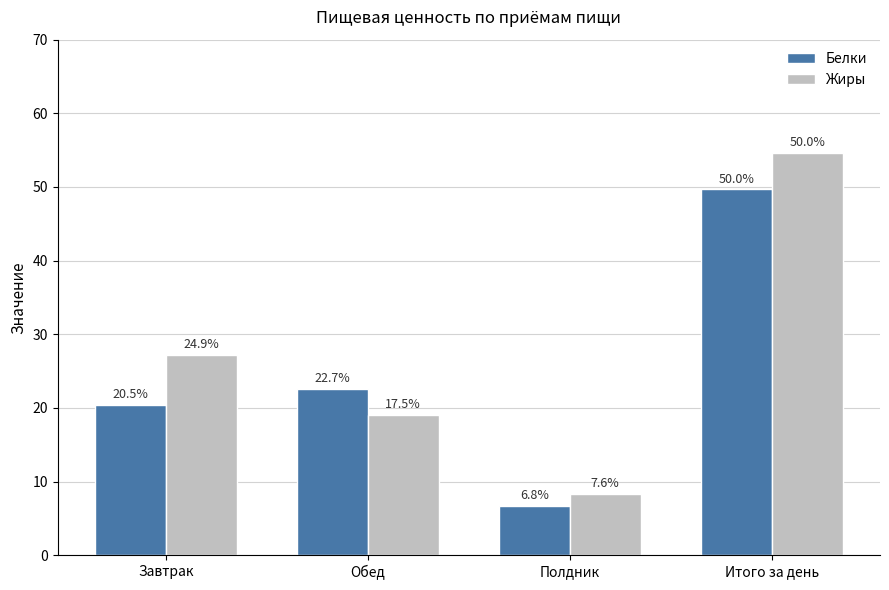

What is the difference between the Белки values at Завтрак and Полдник?

13.7